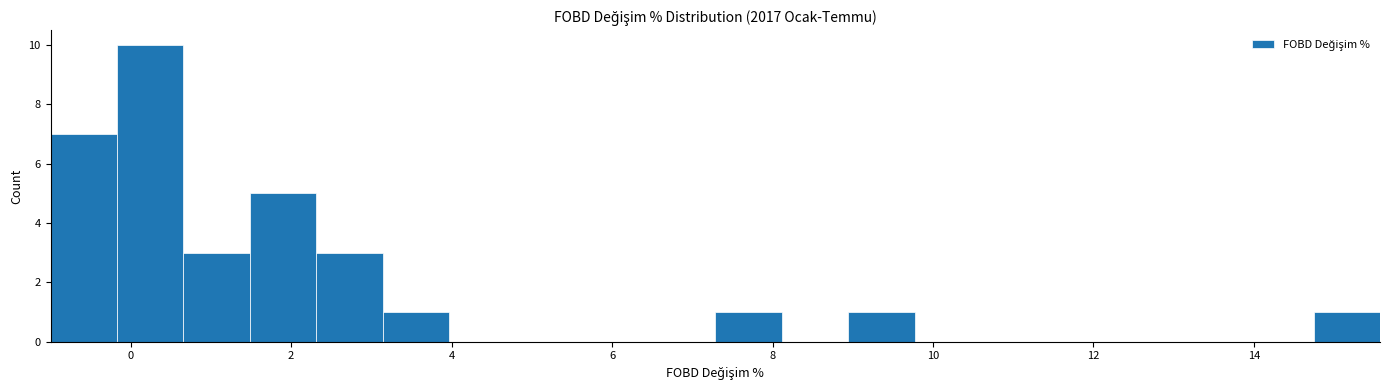

What is the height of the bar covering 2.4 to 3.2 on the x-axis? Neither the bar edges nor the heights are printed on the chart, so give them approximately, as read against the axes.

3